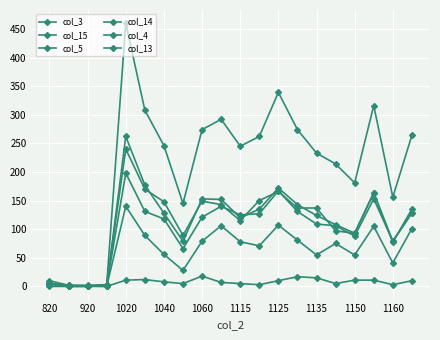

How many lines are shown in the chart?

6